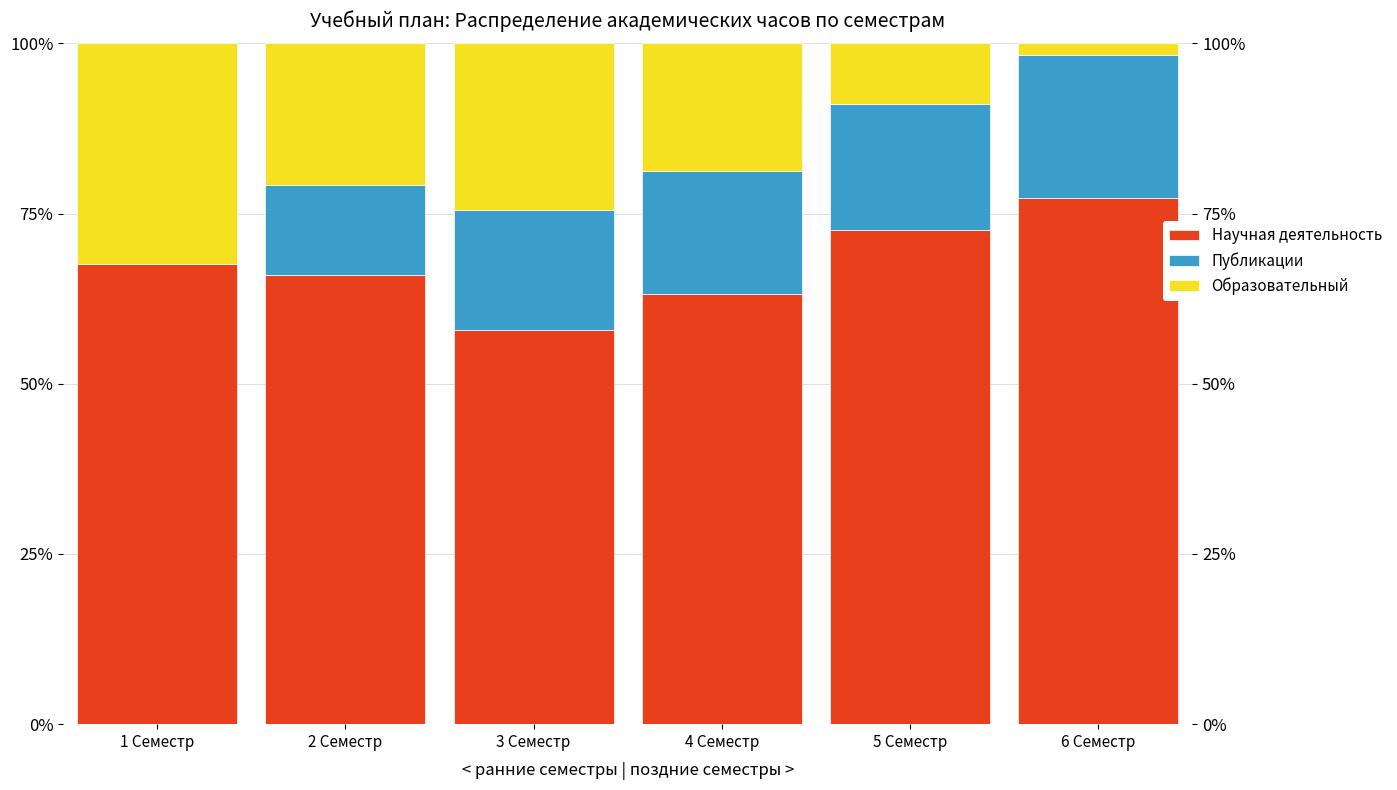

Reading left to right, list all the values displayed in this chart.

Научная деятельность: 1 Семестр=67.6	2 Семестр=66.0	3 Семестр=58.0	4 Семестр=63.2	5 Семестр=72.6	6 Семестр=77.2
Публикации: 1 Семестр=0.0	2 Семестр=13.2	3 Семестр=17.6	4 Семестр=18.1	5 Семестр=18.5	6 Семестр=21.0
Образовательный: 1 Семестр=32.4	2 Семестр=20.8	3 Семестр=24.4	4 Семестр=18.7	5 Семестр=8.9	6 Семестр=1.7